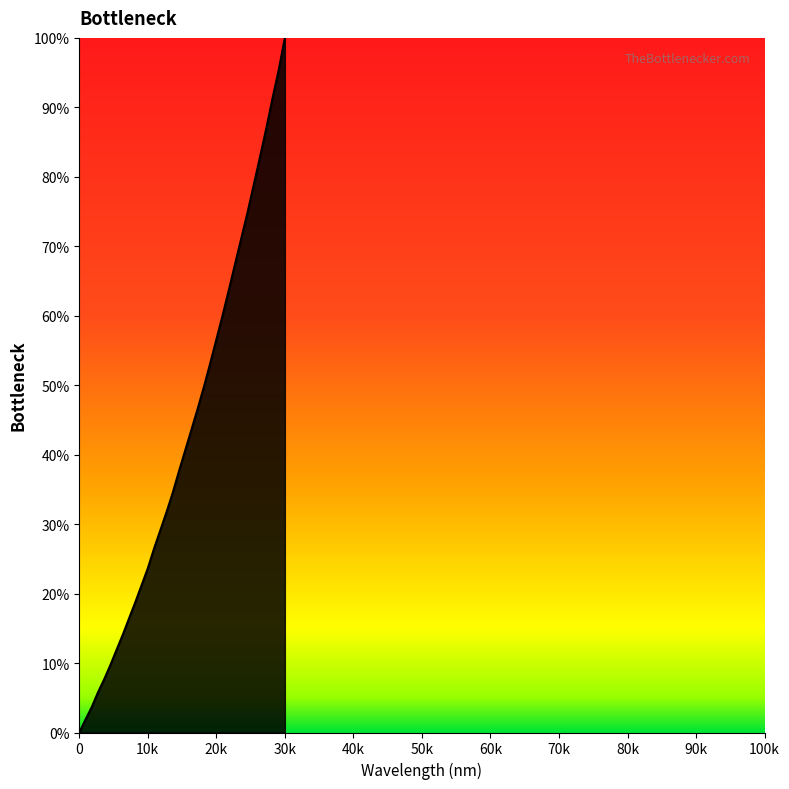

What is the maximum value shown in the chart?

100.0